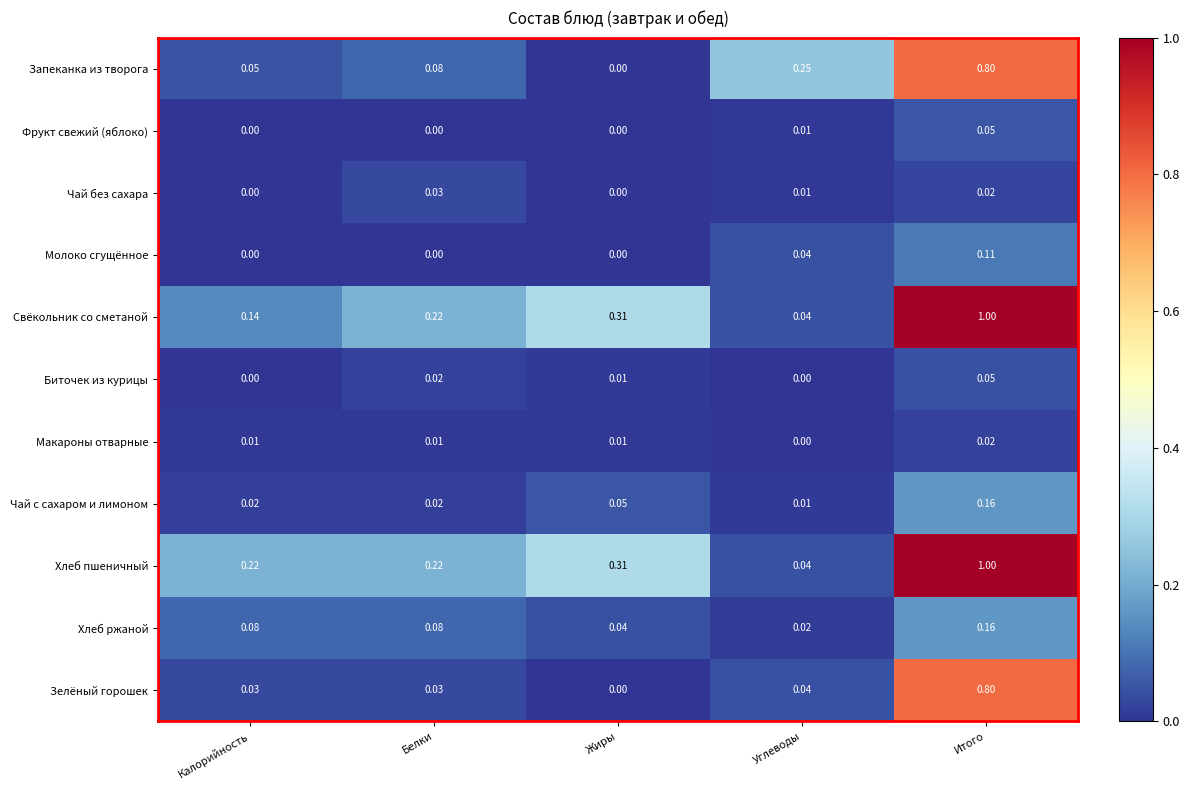

Which series changed the most between Калорийность and Белки?

Свёкольник со сметаной